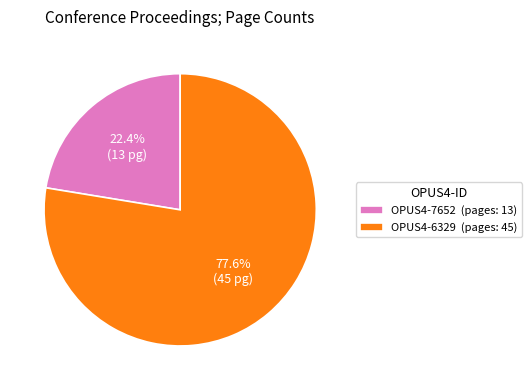

To the nearest percent, what is the combined percentage of OPUS4-7652 and OPUS4-6329?

100%